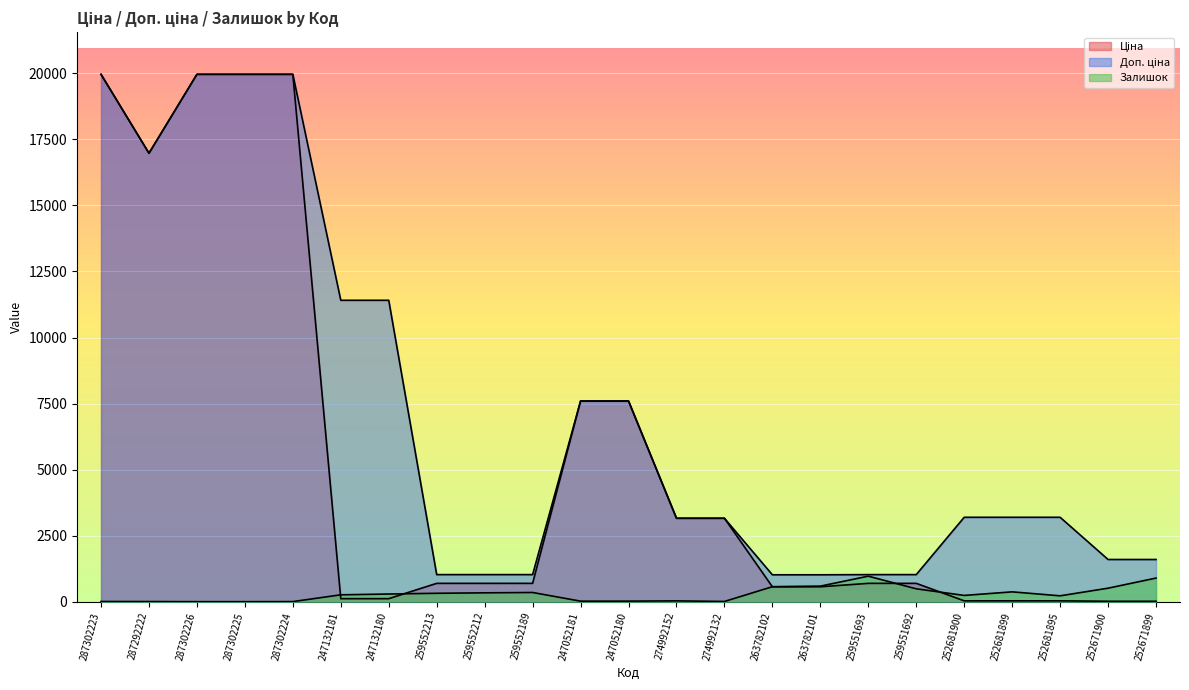

How many lines are shown in the chart?

3